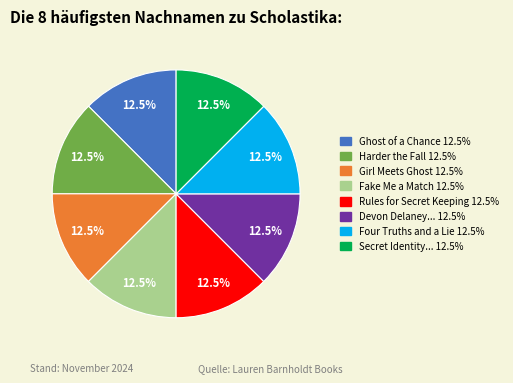

Is there any slice that represents more than half of the pie?

No